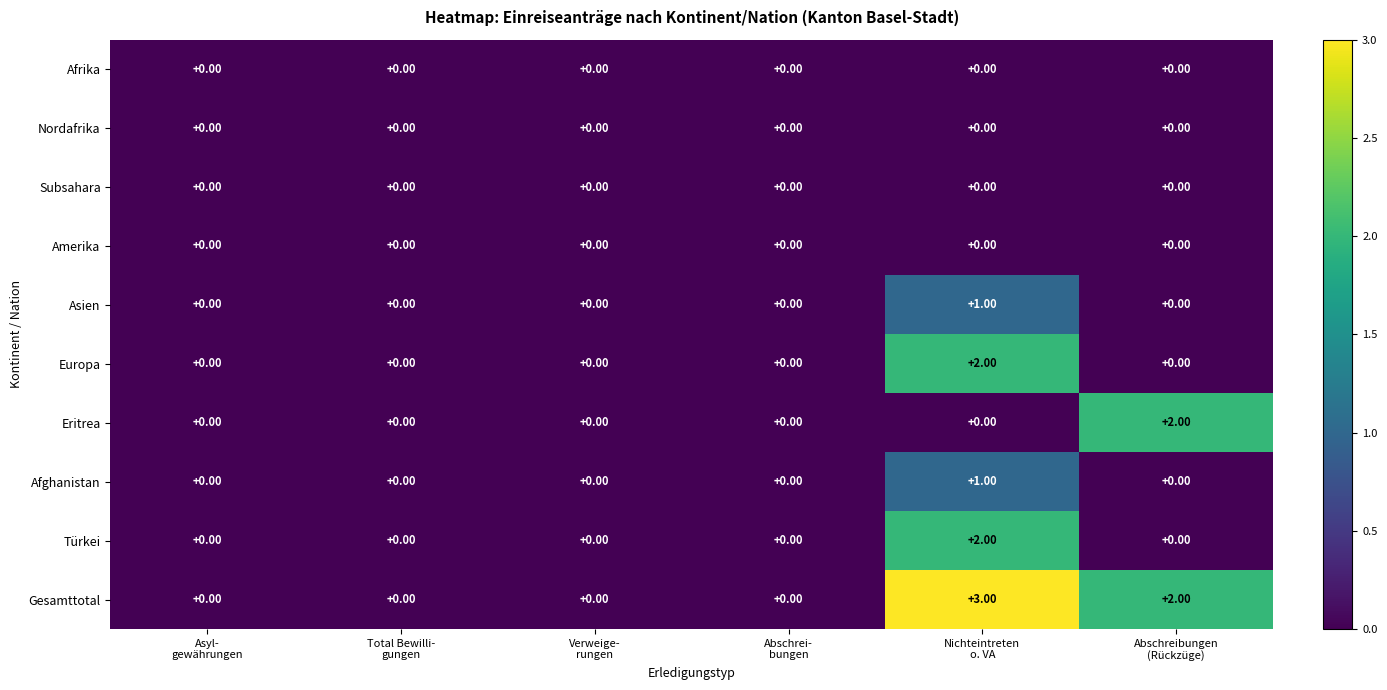

Which series has the widest spread of values?

Gesamttotal